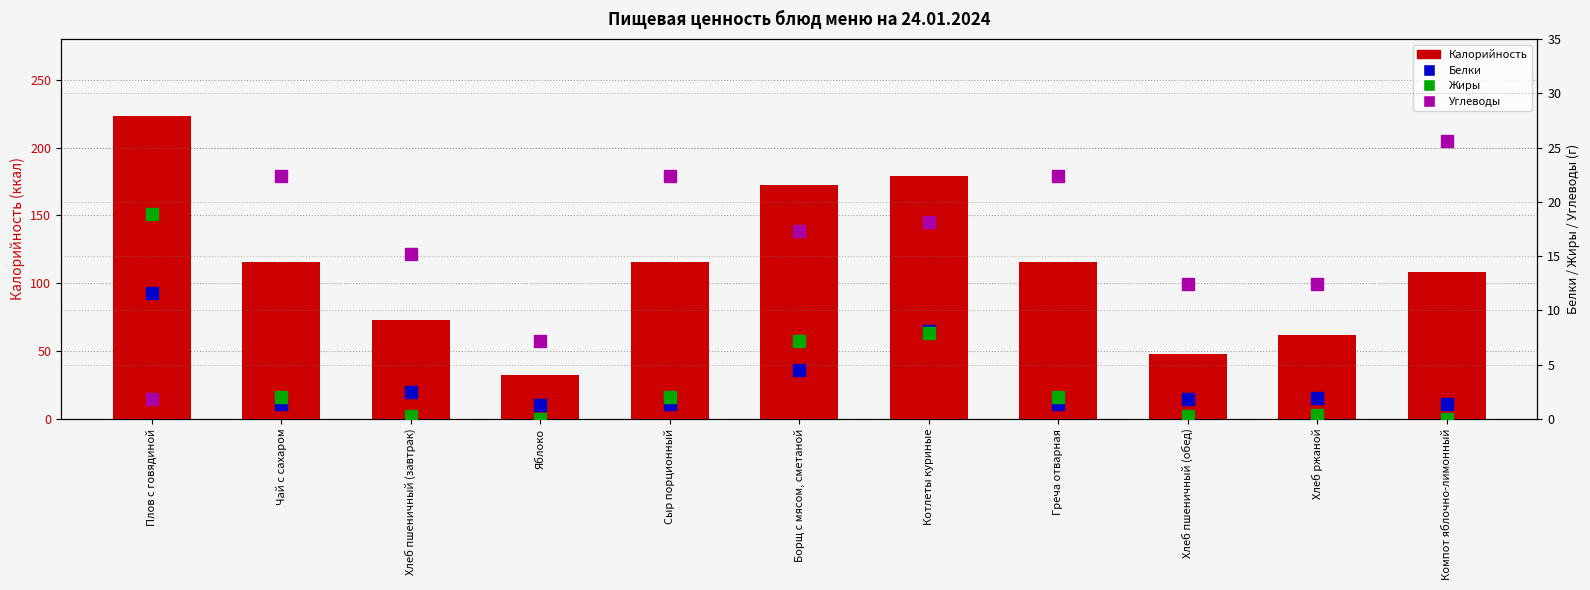

What is the difference between the highest and lowest values at Хлеб ржаной?

61.7